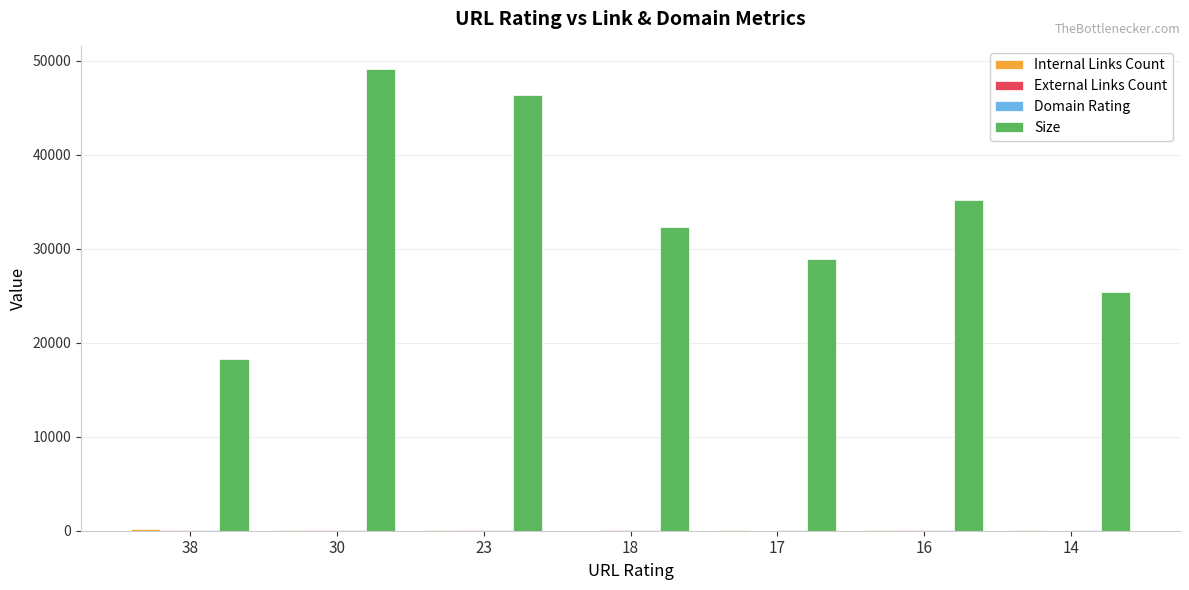

Between 30 and 16, which series saw the biggest shift?

Size